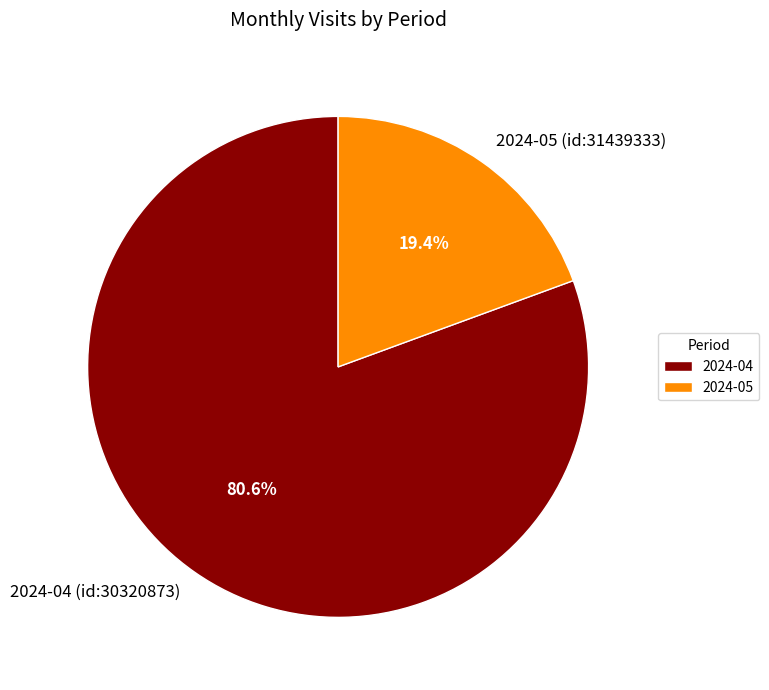

What is the largest slice in the pie chart?

2024-04